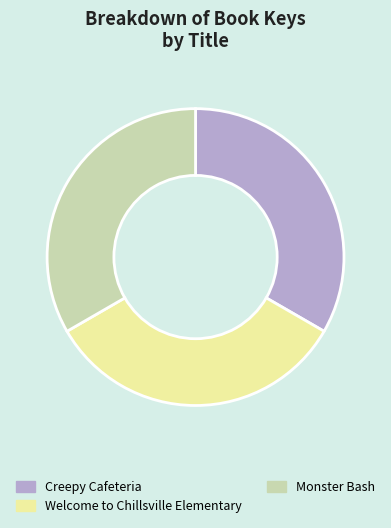

How many segments does this pie chart have?

3